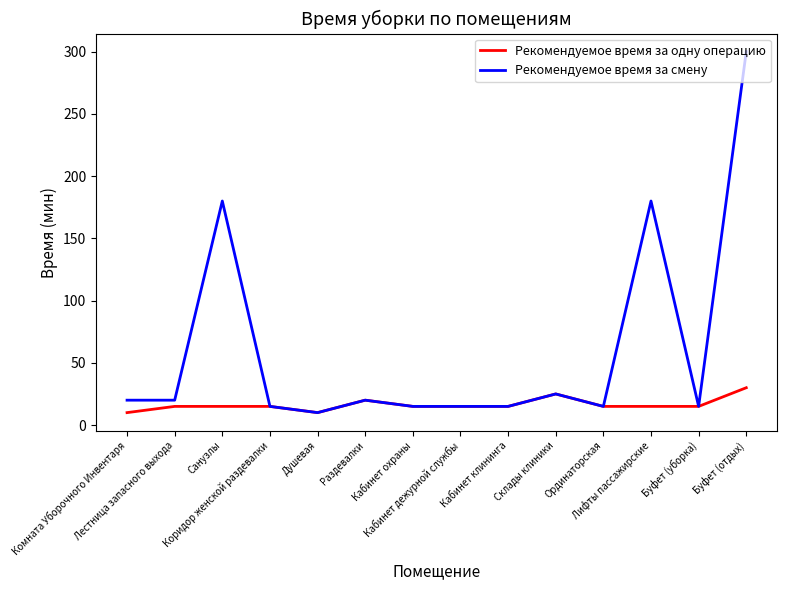

At Комната Уборочного Инвентаря, list the series in order from smallest to largest.

Рекомендуемое время за одну операцию, Рекомендуемое время за смену